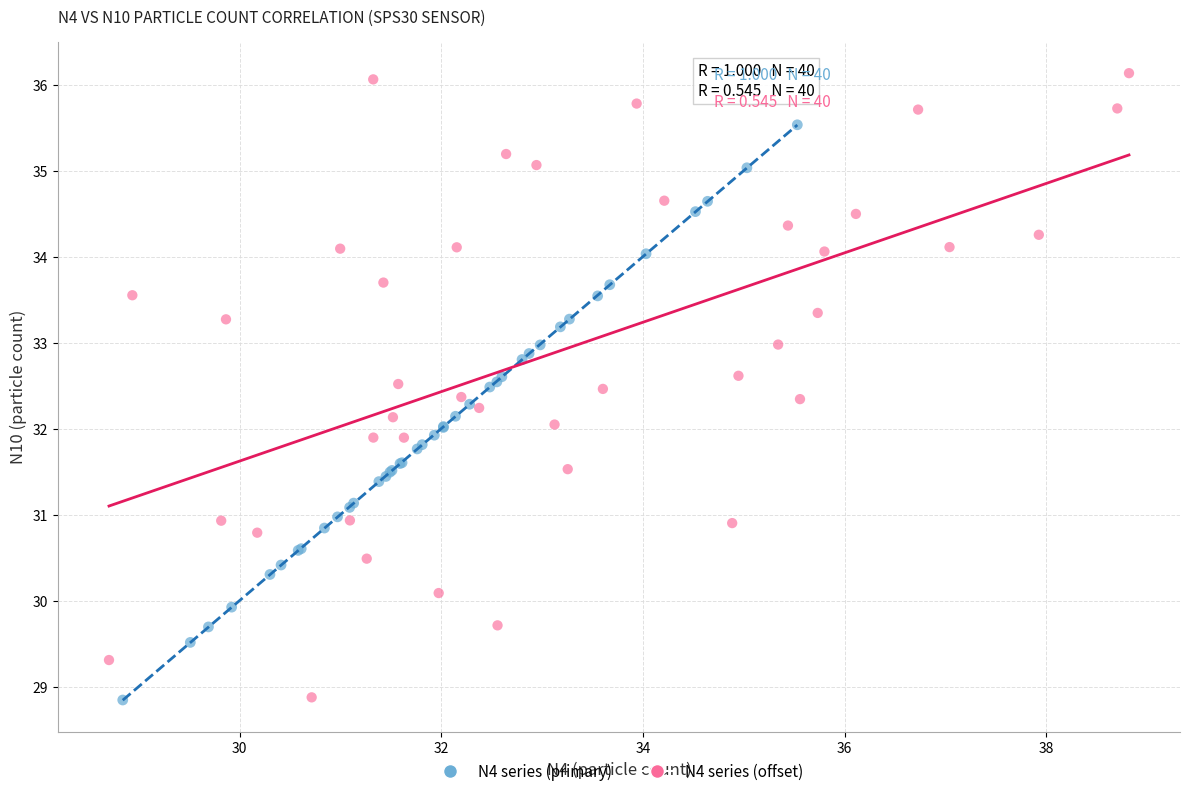

Which series reaches the maximum Y coordinate?

N4 series (offset)